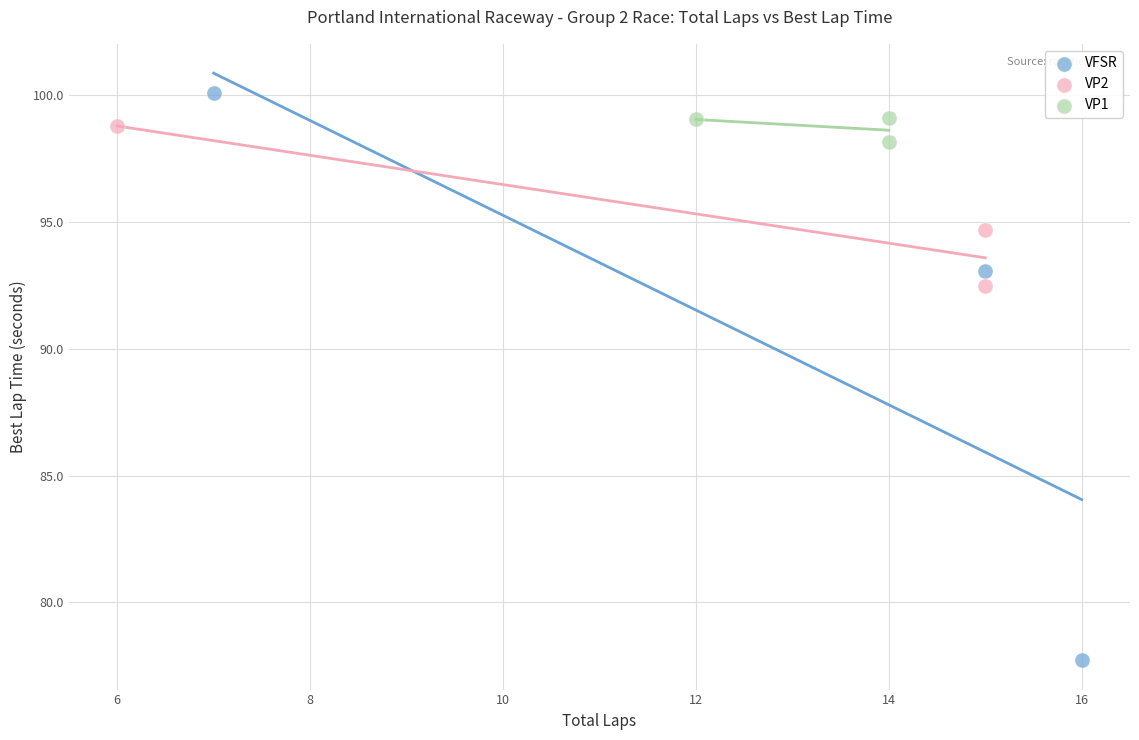

What are all the series names shown in the legend?

VFSR, VP2, VP1